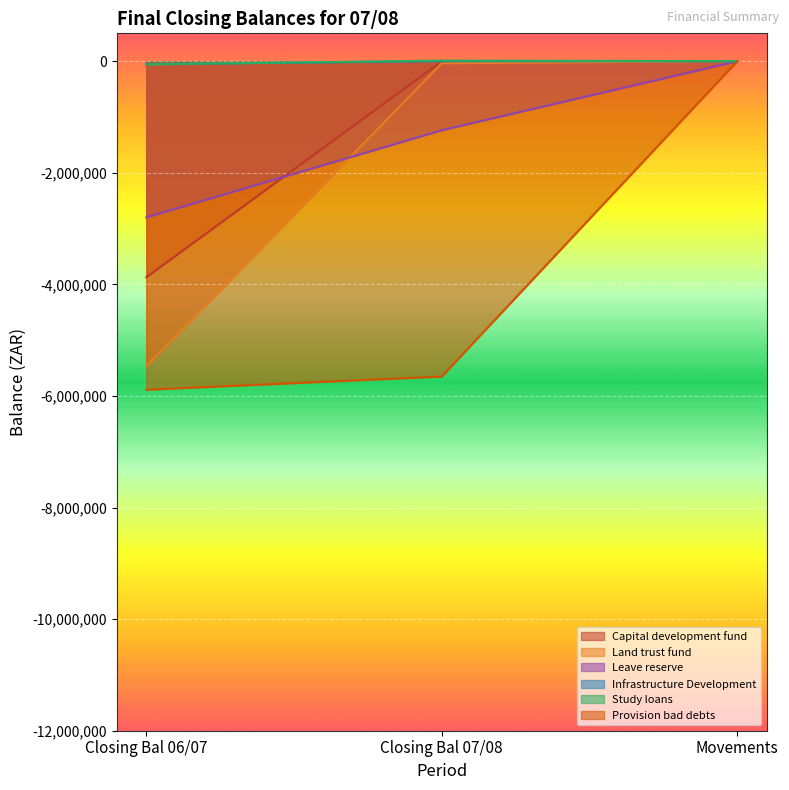

Reading right to left, extract all data points from this chart.

Capital development fund: Movements=0.0	Closing Bal 07/08=0.0	Closing Bal 06/07=-3871632.8
Land trust fund: Movements=0.0	Closing Bal 07/08=-37637.3	Closing Bal 06/07=-5467785.1
Leave reserve: Movements=0.0	Closing Bal 07/08=-1236697.1	Closing Bal 06/07=-2798963.4
Infrastructure Development: Movements=0.0	Closing Bal 07/08=0.0	Closing Bal 06/07=-49811.3
Study loans: Movements=0.0	Closing Bal 07/08=11209.5	Closing Bal 06/07=-56727.0
Provision bad debts: Movements=0.0	Closing Bal 07/08=-5651075.2	Closing Bal 06/07=-5887481.4